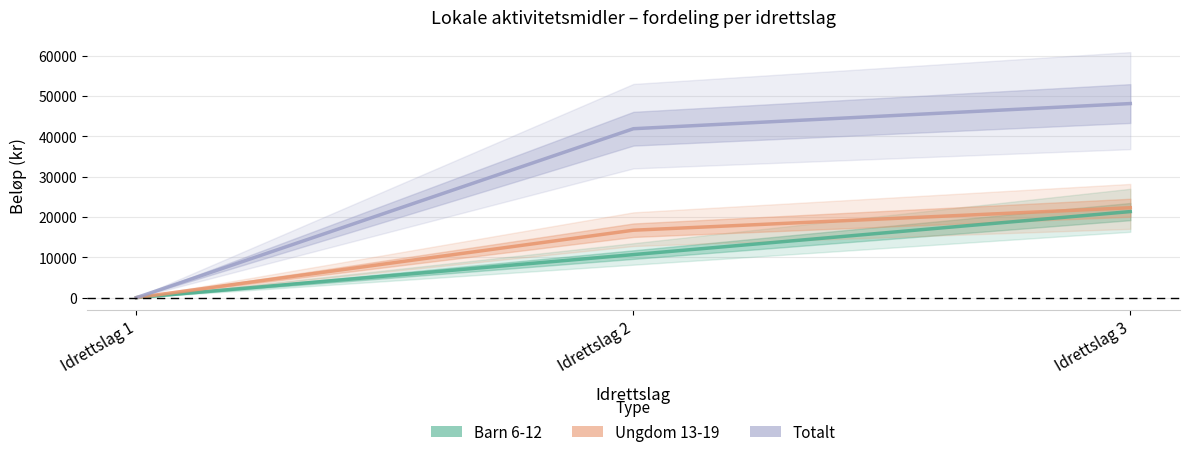

The value of Ungdom 13-19 at Idrettslag 2 is 16714.3. True or false?

True